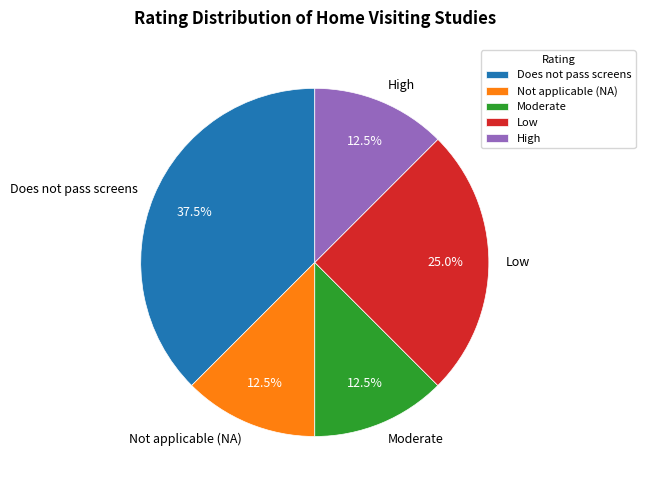

Which slice is the largest?

Does not pass screens